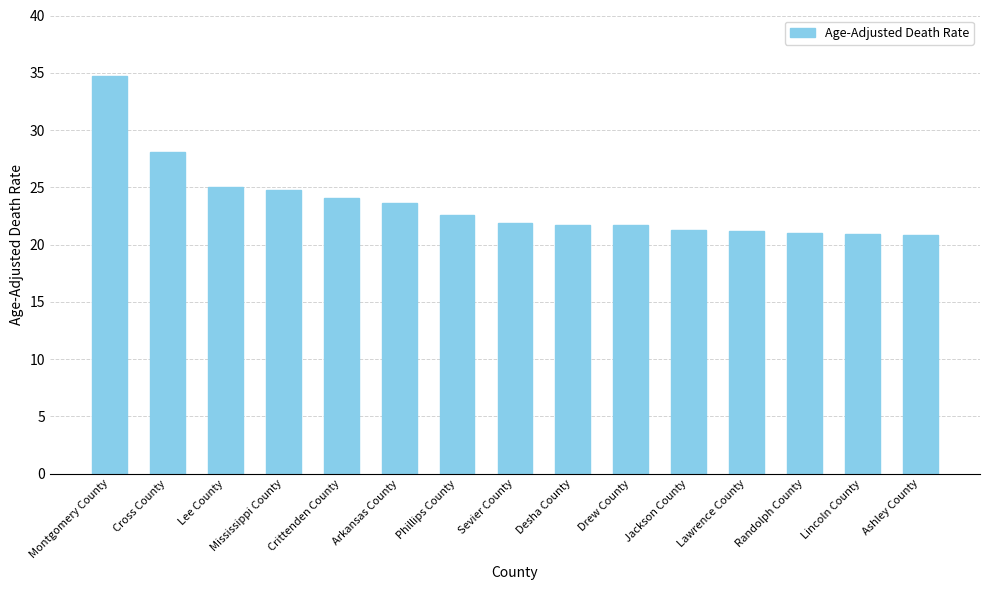

True or false: the data shows 43.1 at Lee County.

False